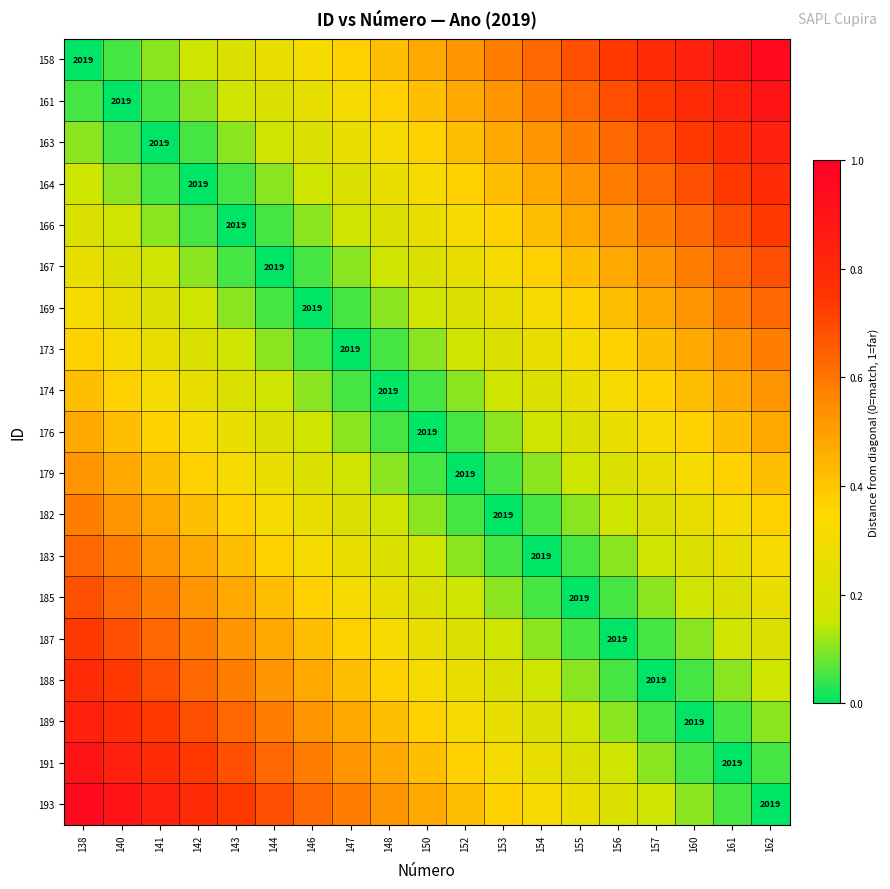

What is the difference between the second highest and minimum values in the 193 series?

0.9